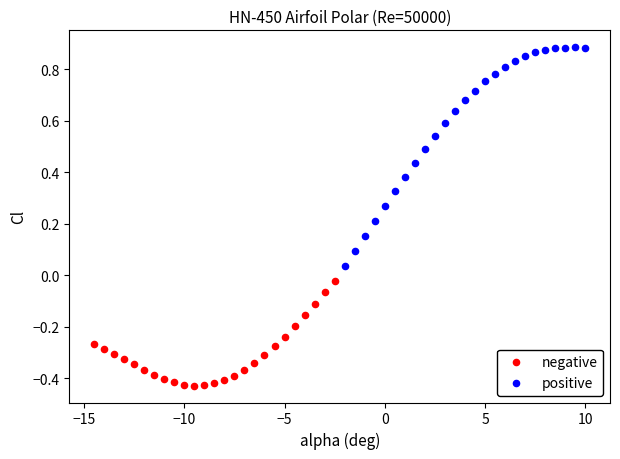

Which series contains the lowest Y value?

negative